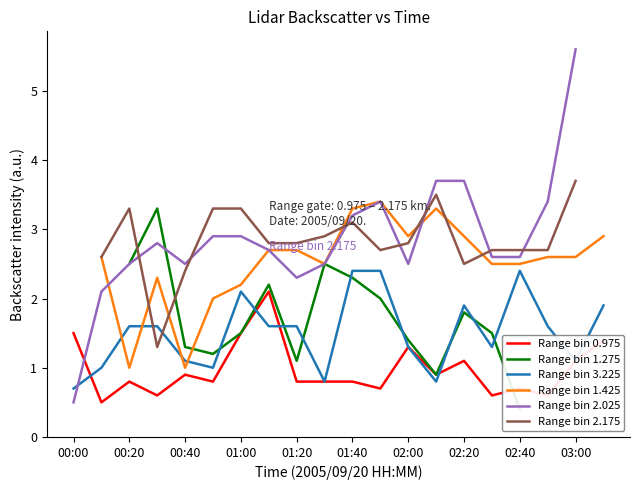

How many categories are shown in the chart?

20